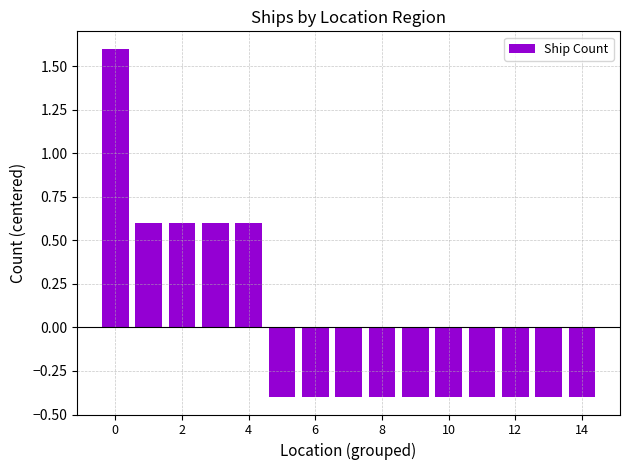

How many values are below zero?

10